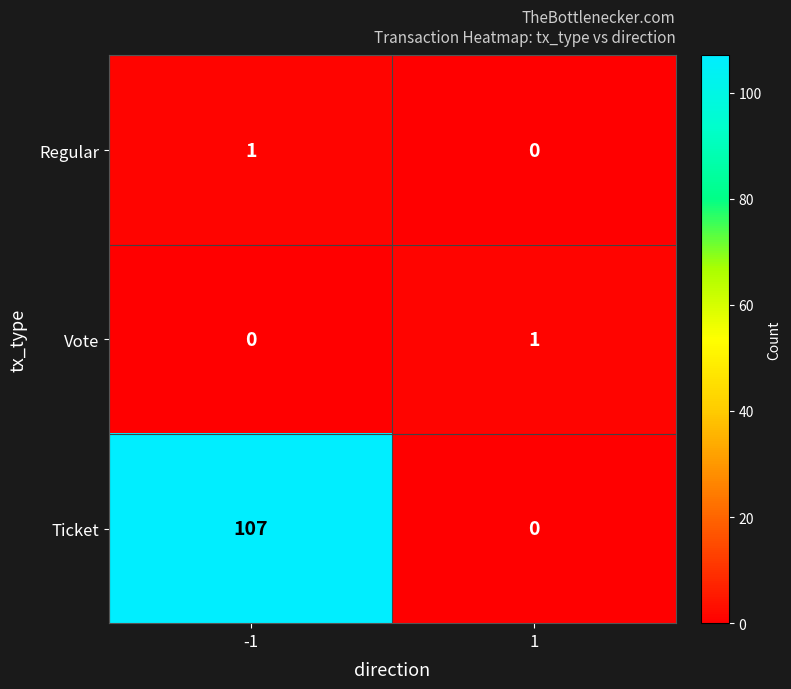

What is the sum of the Ticket values at -1 and 1?

107